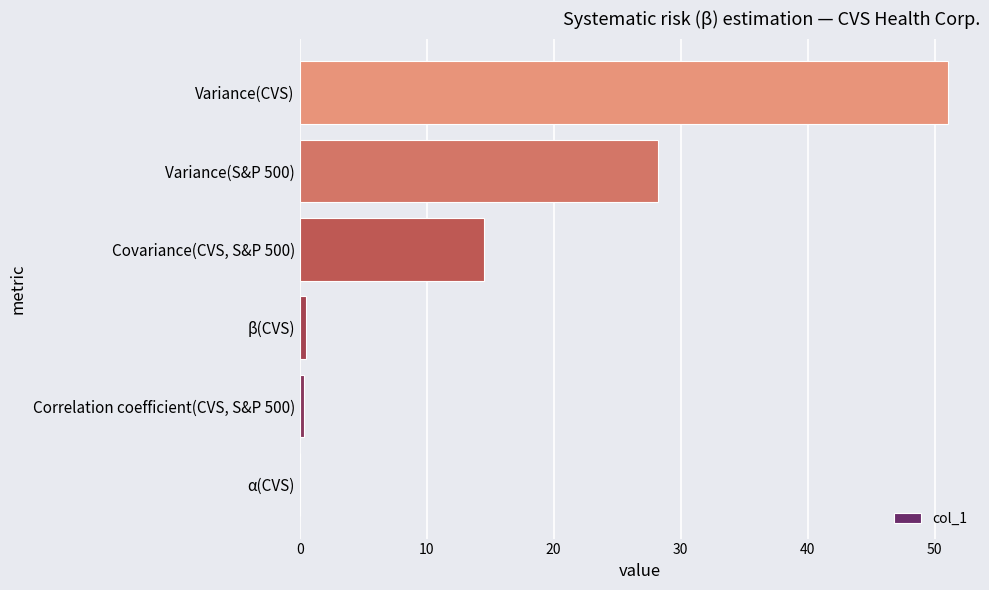

What is the maximum value shown in the chart?

51.0